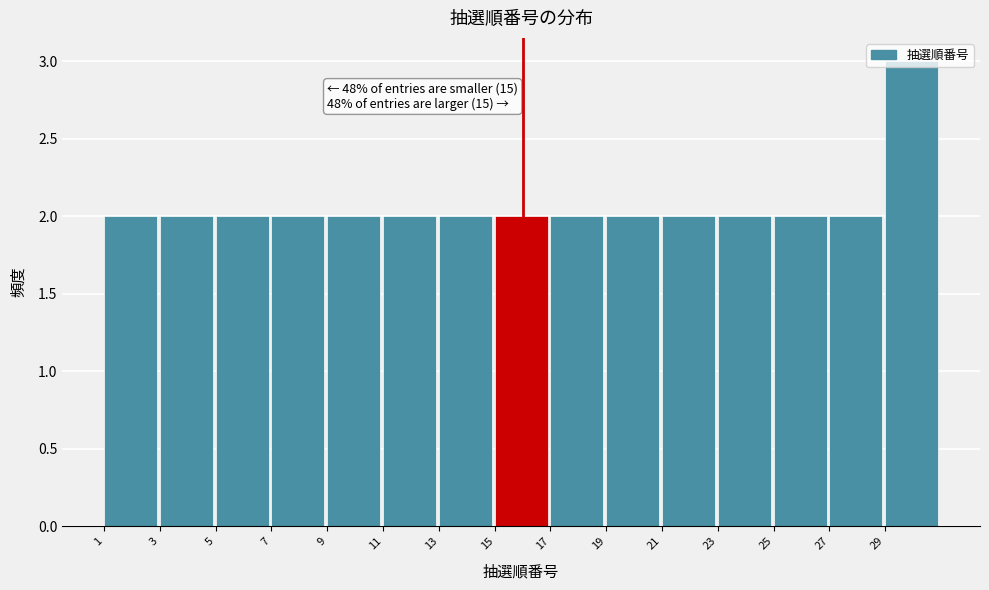

Which range on the x-axis has the tallest bar?

29 to 31